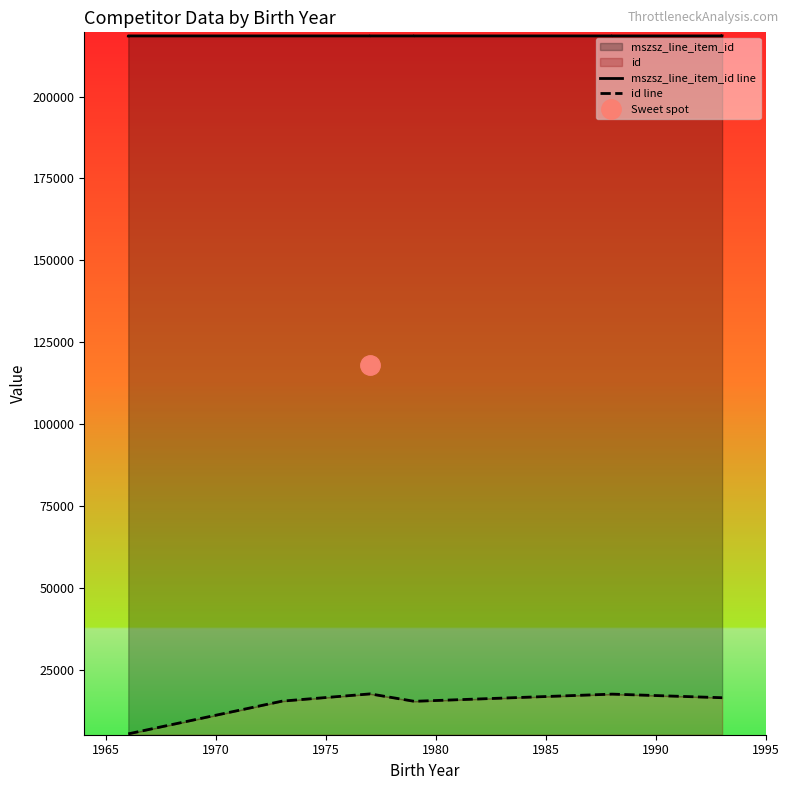

Does the chart have visible grid lines?

No